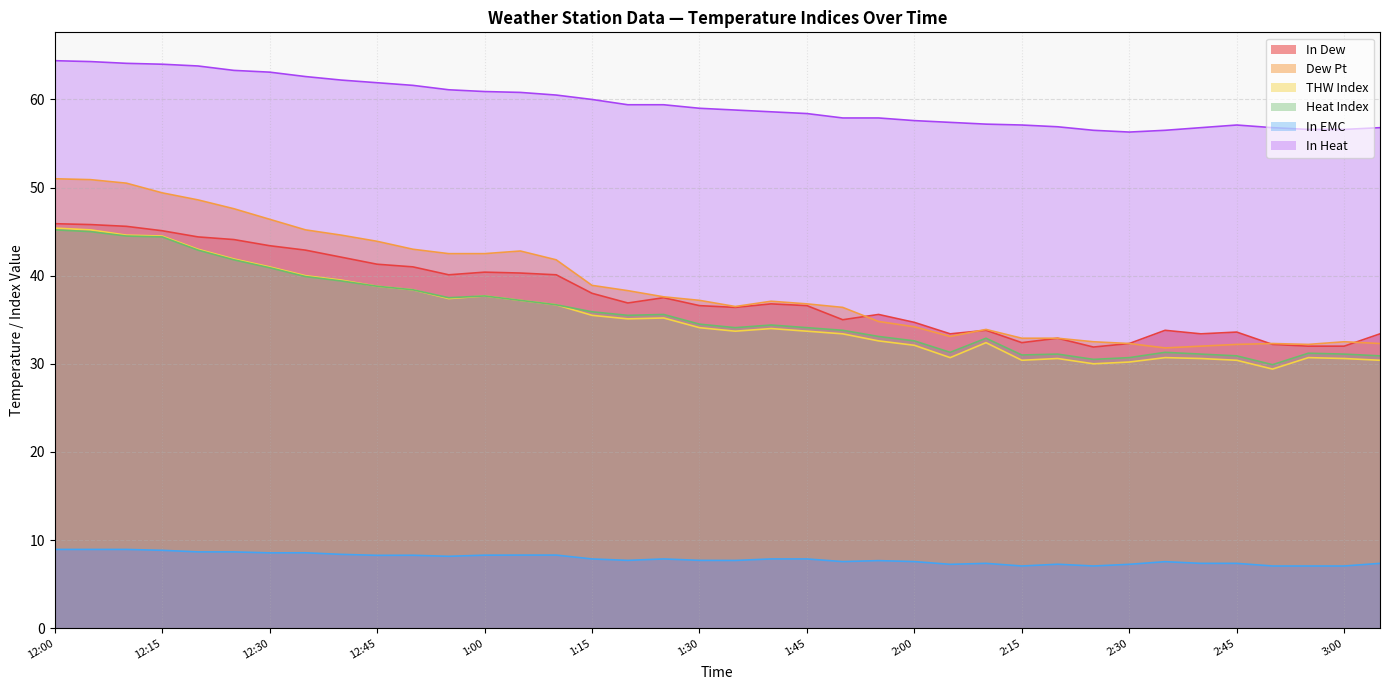

True or false: Heat Index has more than 0 interior local peaks.

True